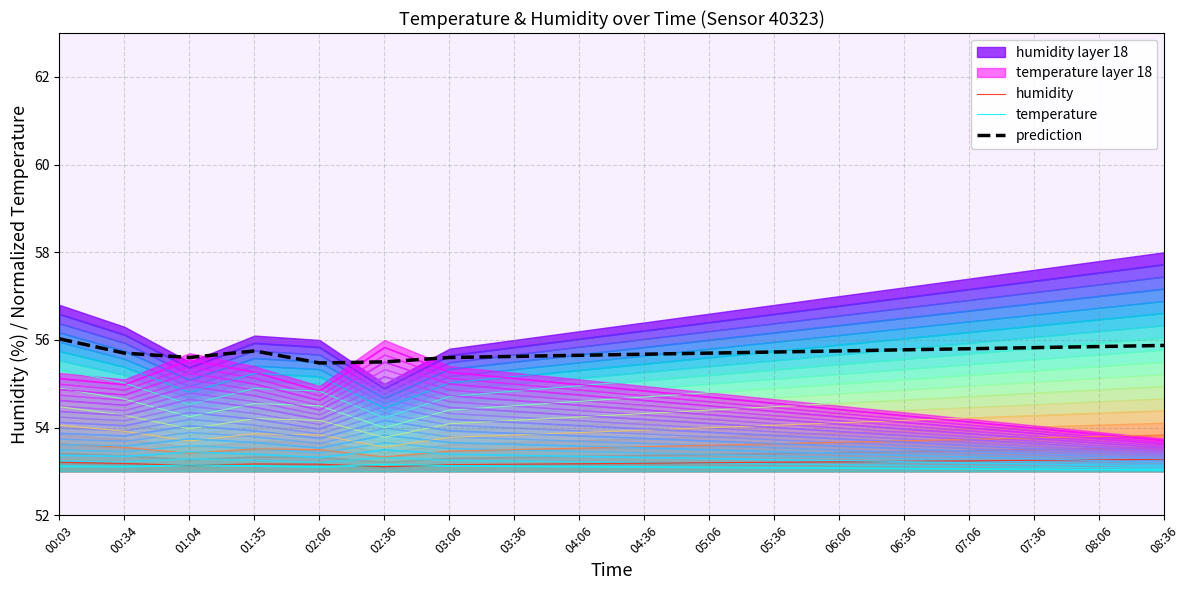

What is the label of the 4th point from the left?

01:35